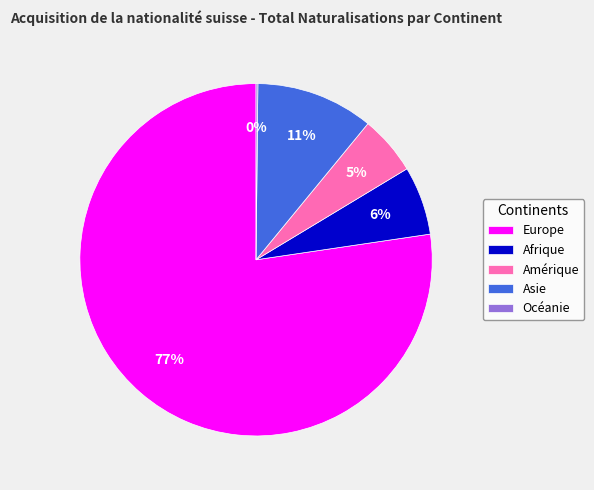

What is the majority slice?

Europe